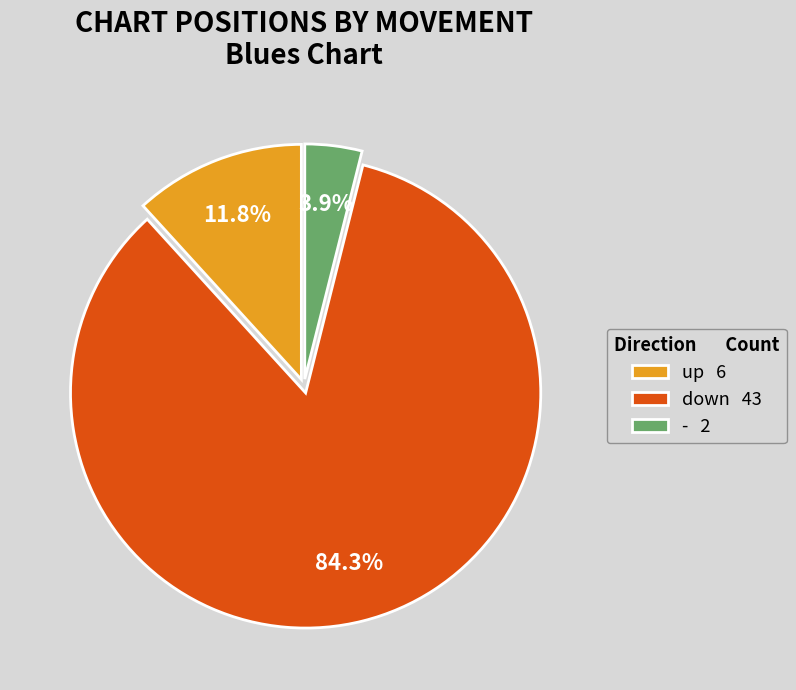

Between up 6 and down 43, which is larger?

down 43